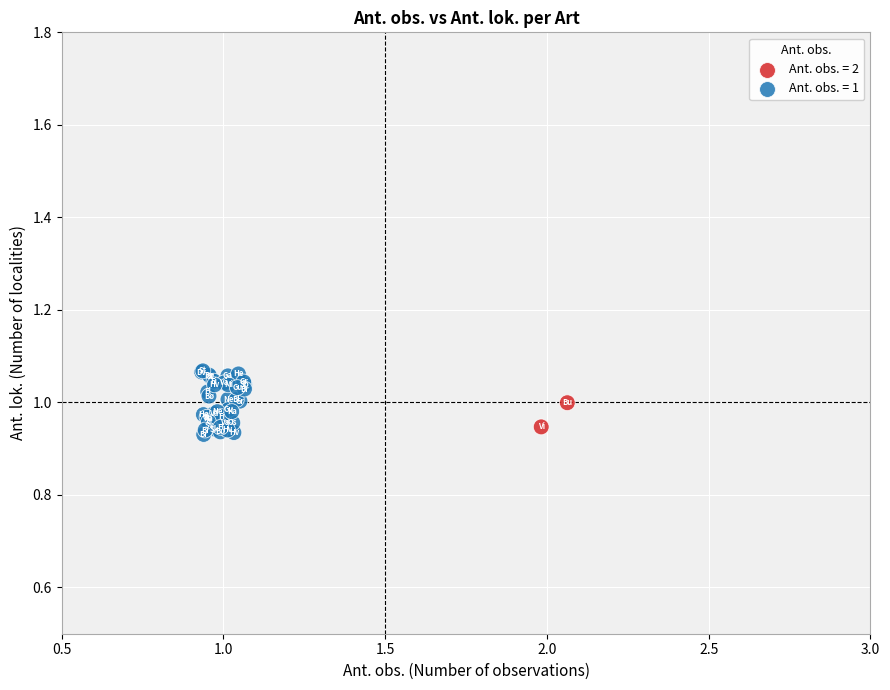

What are all the series names shown in the legend?

Ant. obs. = 2, Ant. obs. = 1